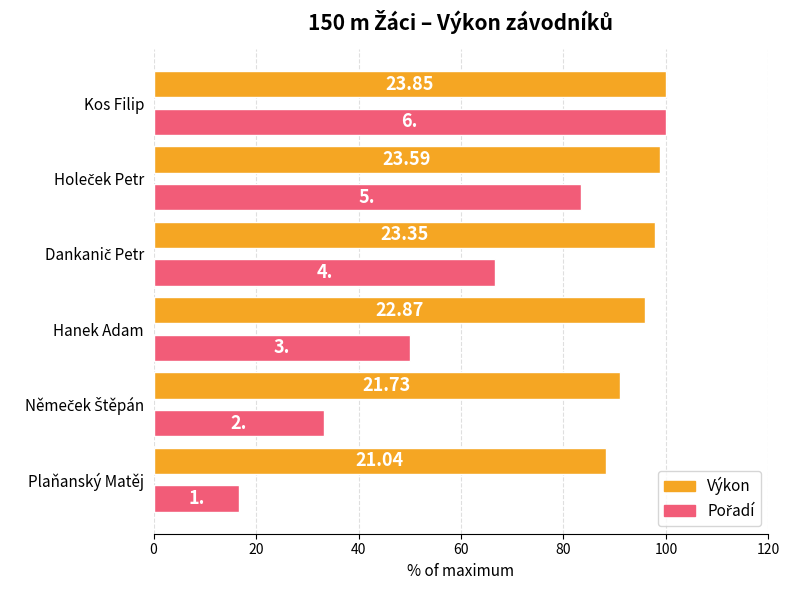

How many data points in Pořadí are less than 66?

3